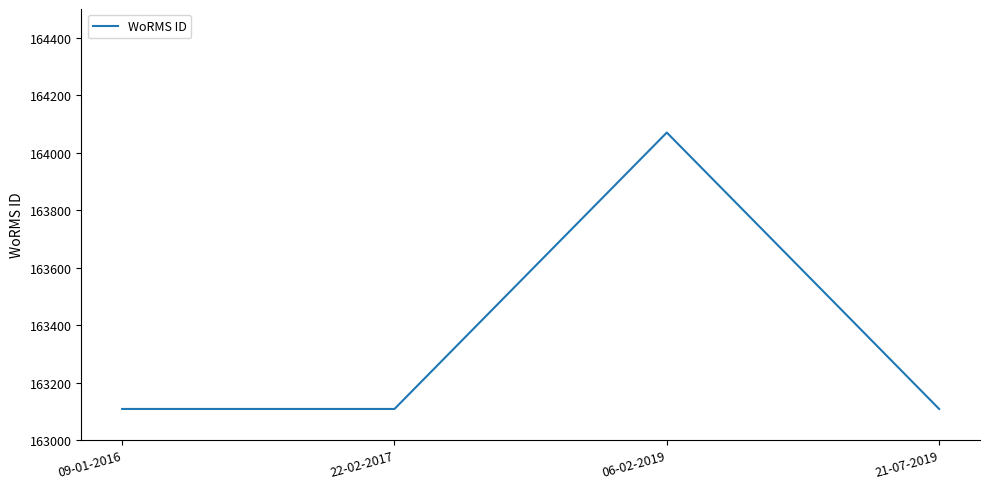

Where is the first local maximum?

06-02-2019